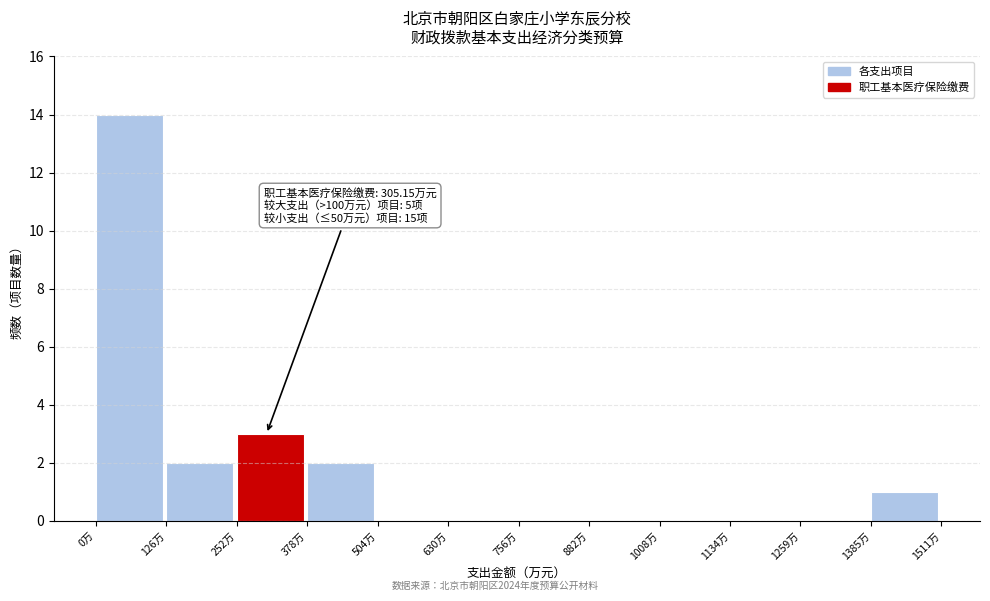

Which range on the x-axis has the tallest bar?

0 to 120